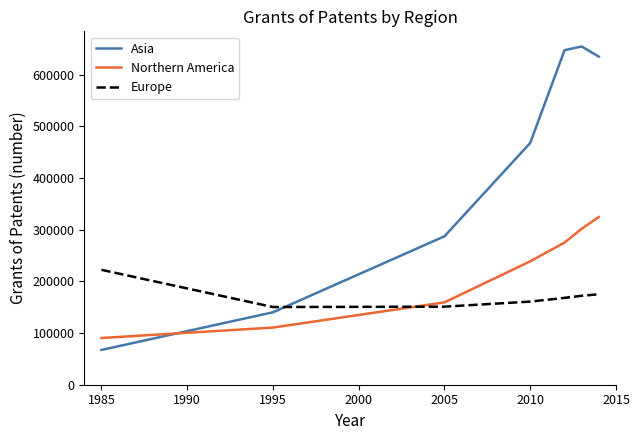

How many times do Northern America and Europe cross each other?

1